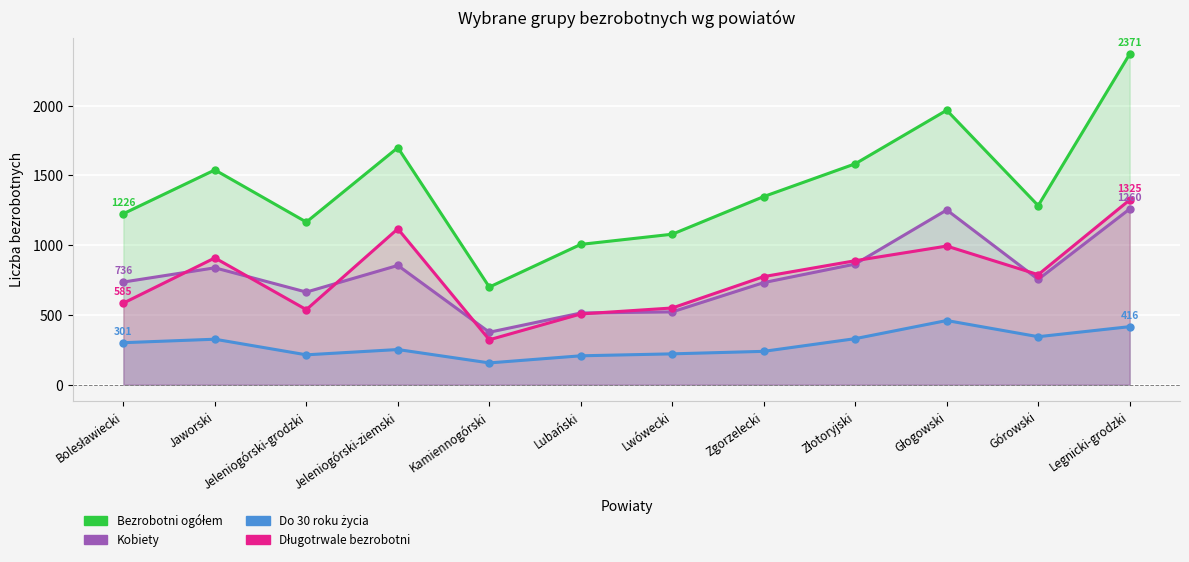

What is the highest value of the Bezrobotni ogółem series?

2371